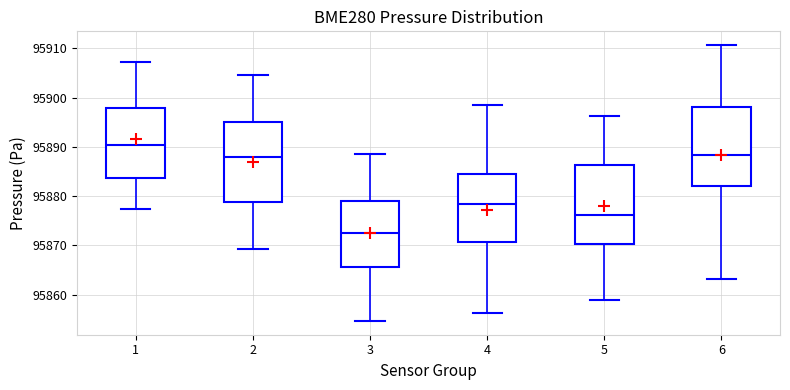

Which box's median line is the highest?

1